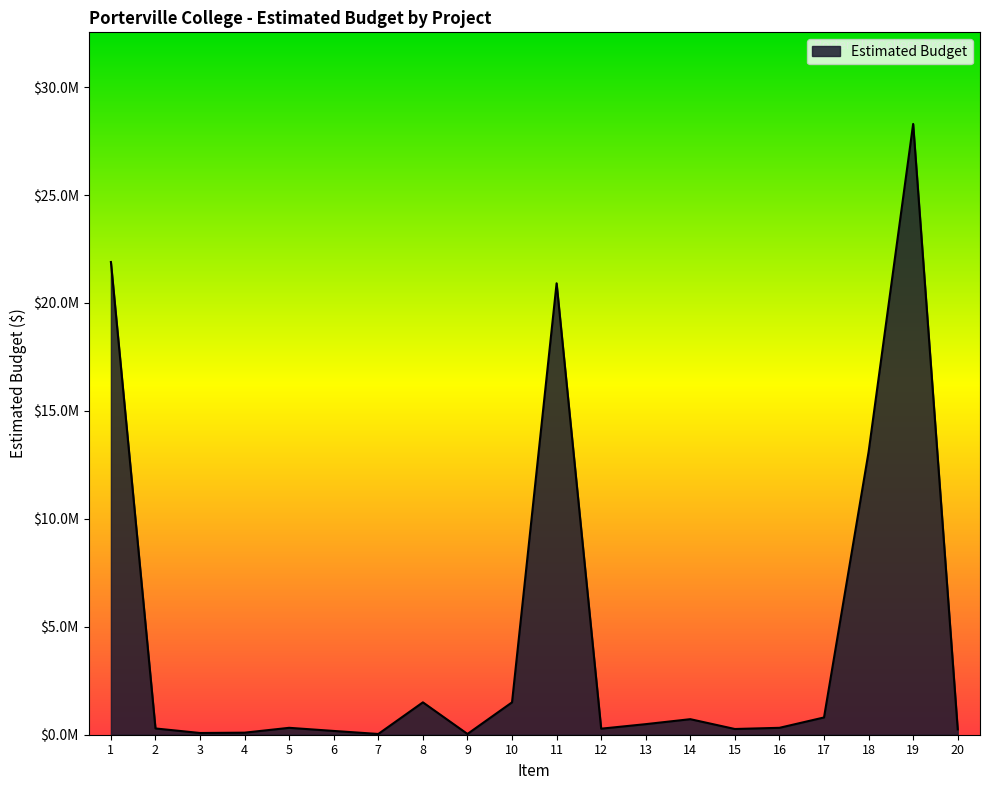

Between 2 and 1, which is larger?

1